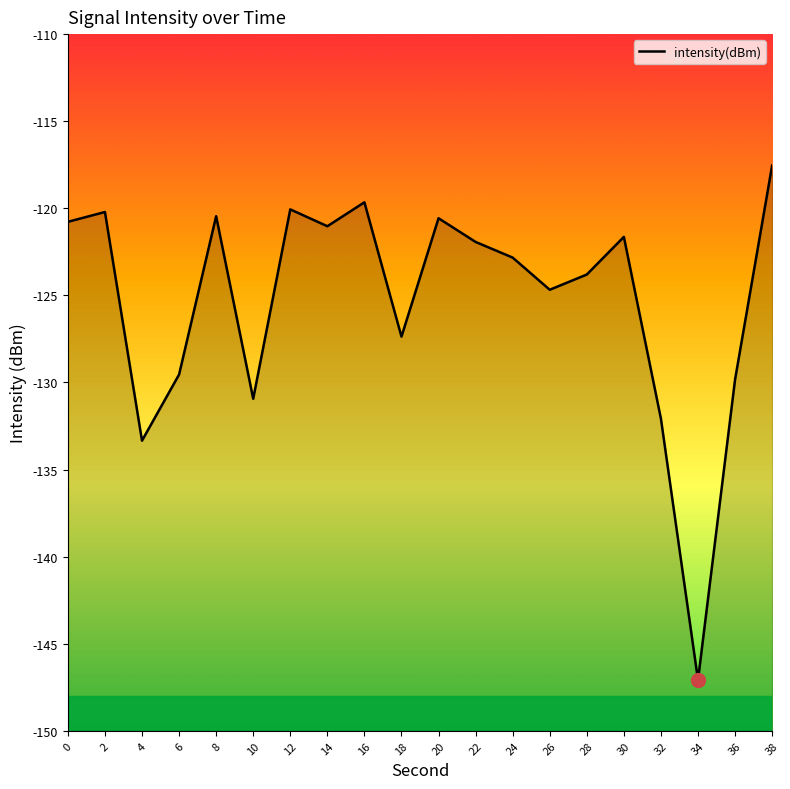

Reading left to right, list all the values displayed in this chart.

-120.8	-120.2	-133.3	-129.5	-120.5	-130.9	-120.1	-121.0	-119.7	-127.4	-120.6	-121.9	-122.8	-124.7	-123.8	-121.6	-132.1	-147.1	-129.8	-117.5